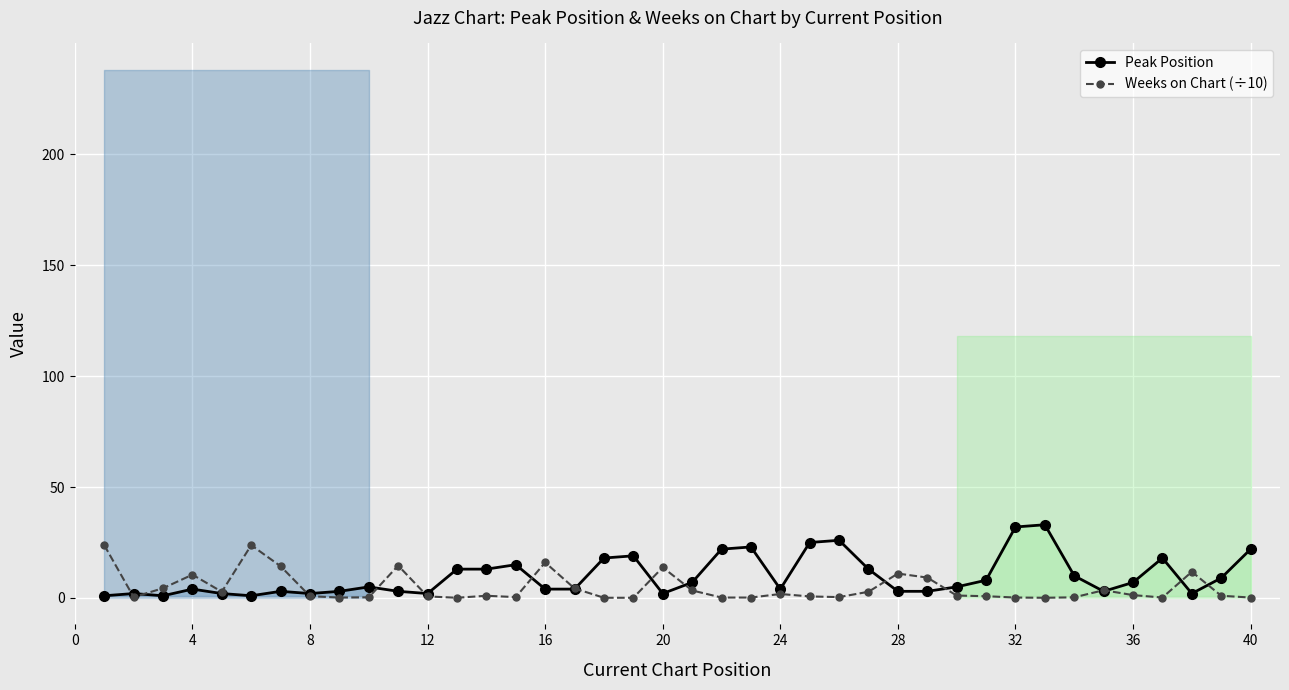

True or false: Weeks on Chart (÷10) has more than 2 points higher than both neighbors.

True